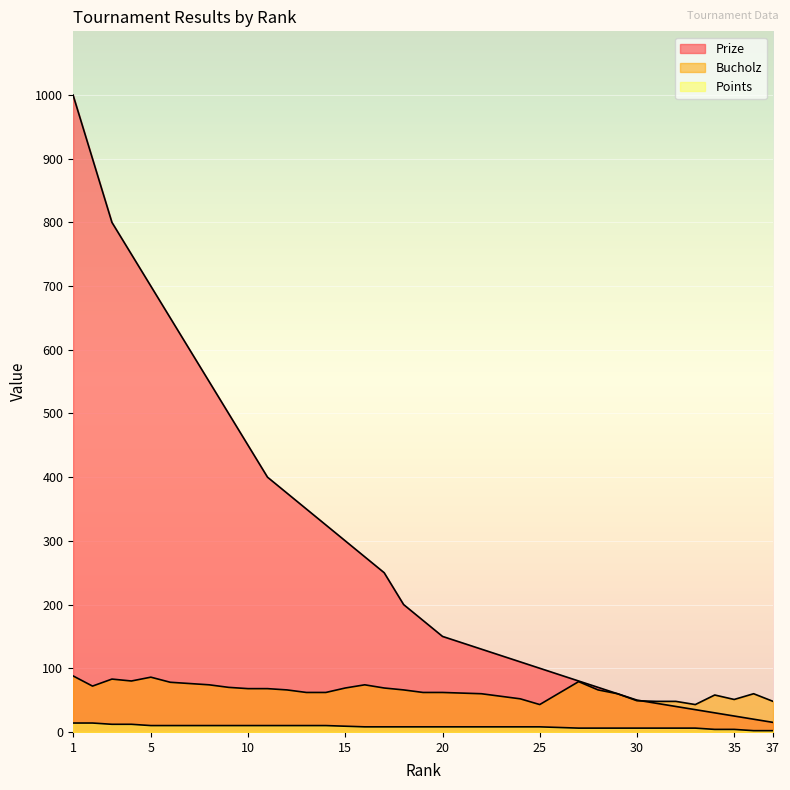

What is the sum of all Points values?

302